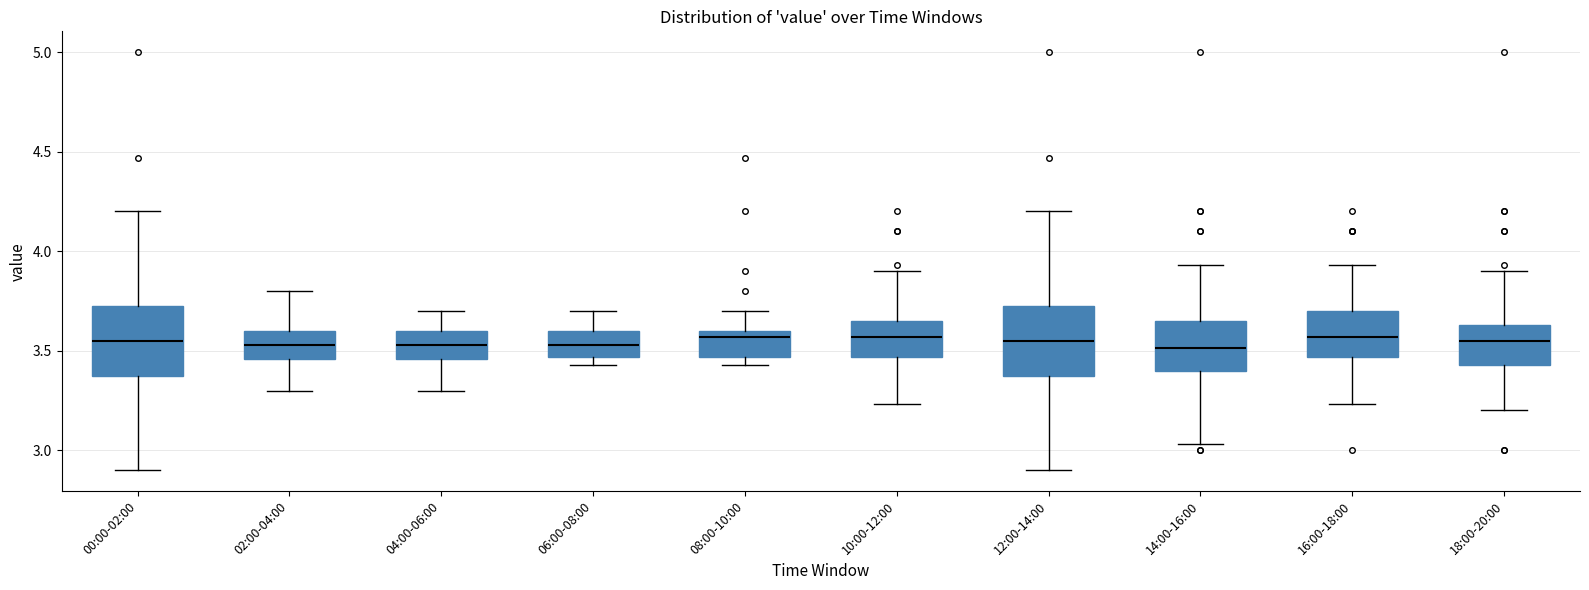

Where is the lower edge of the box for 16:00-18:00 on the y-axis? The values are not printed on the chart, so give them approximately, as read against the axis.

3.45